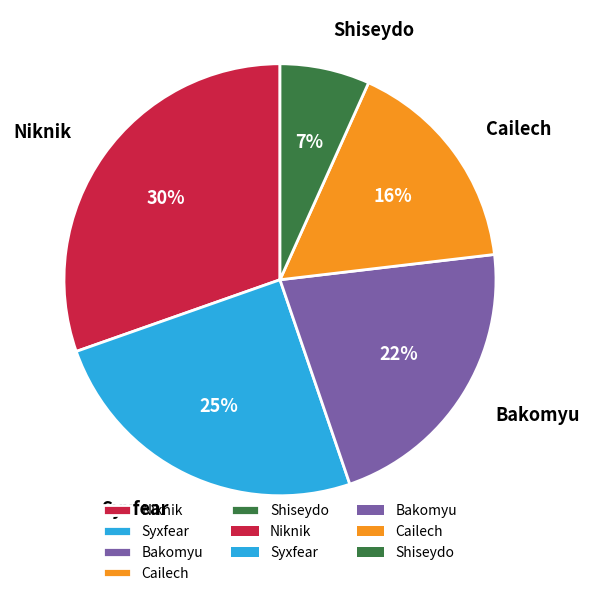

The Bakomyu slice represents 9% of the pie. True or false?

False